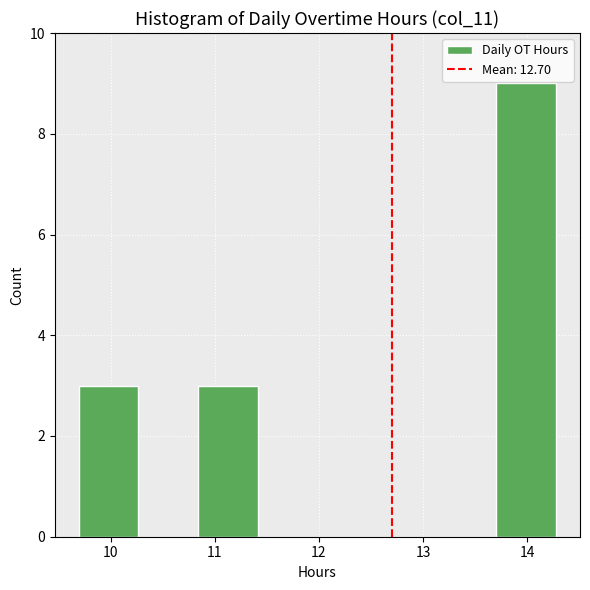

What is the height of the bar covering 9.7 to 10.3 on the x-axis? Neither the bar edges nor the heights are printed on the chart, so give them approximately, as read against the axes.

3